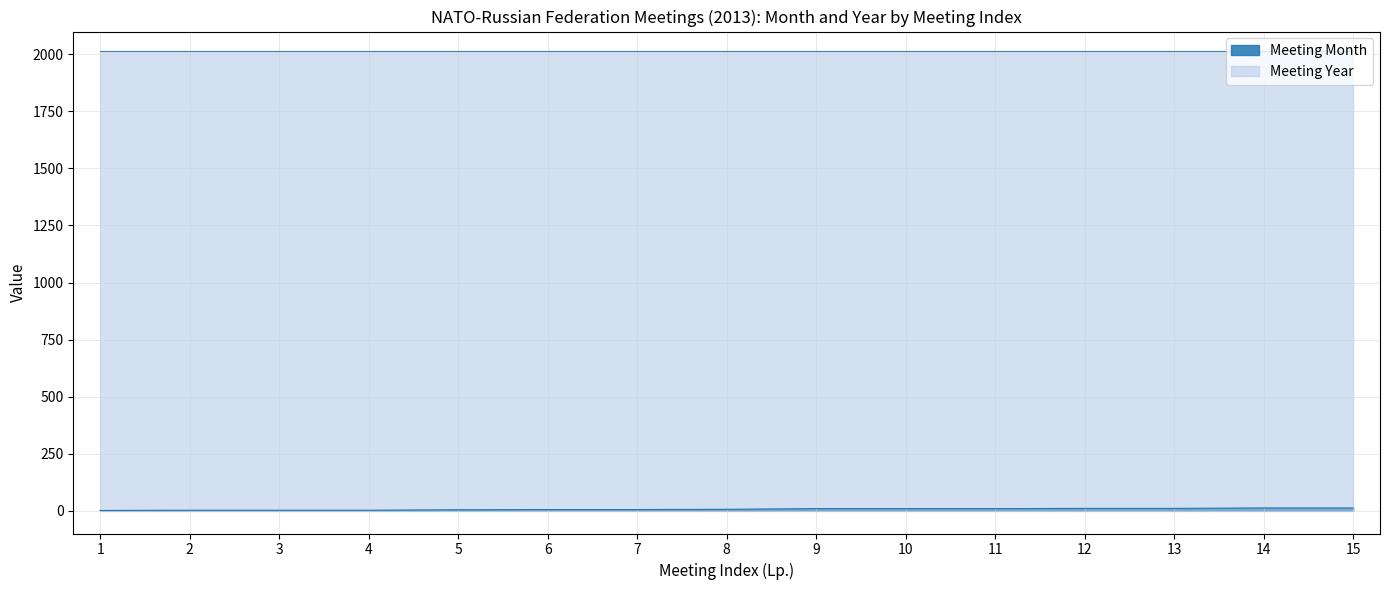

What is the smallest value displayed?

1